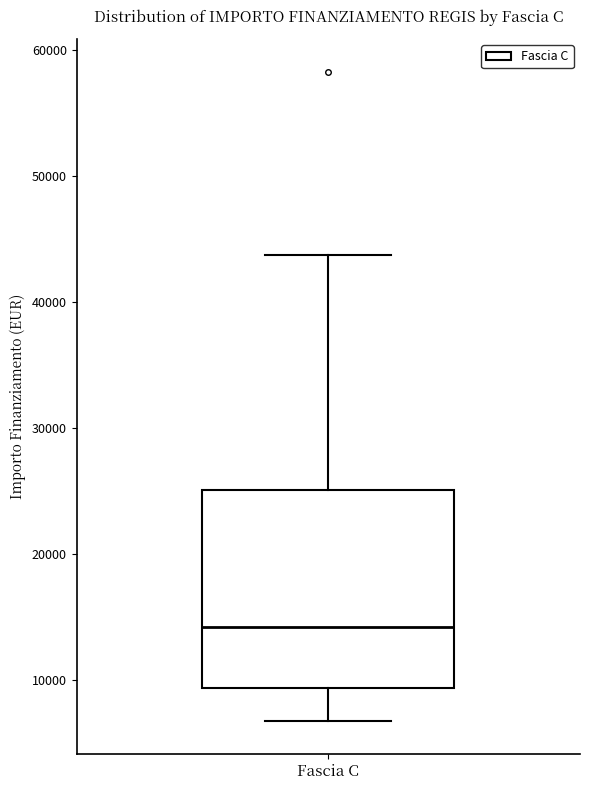

Where is the lower edge of the box for Fascia C on the y-axis? The values are not printed on the chart, so give them approximately, as read against the axis.

9000